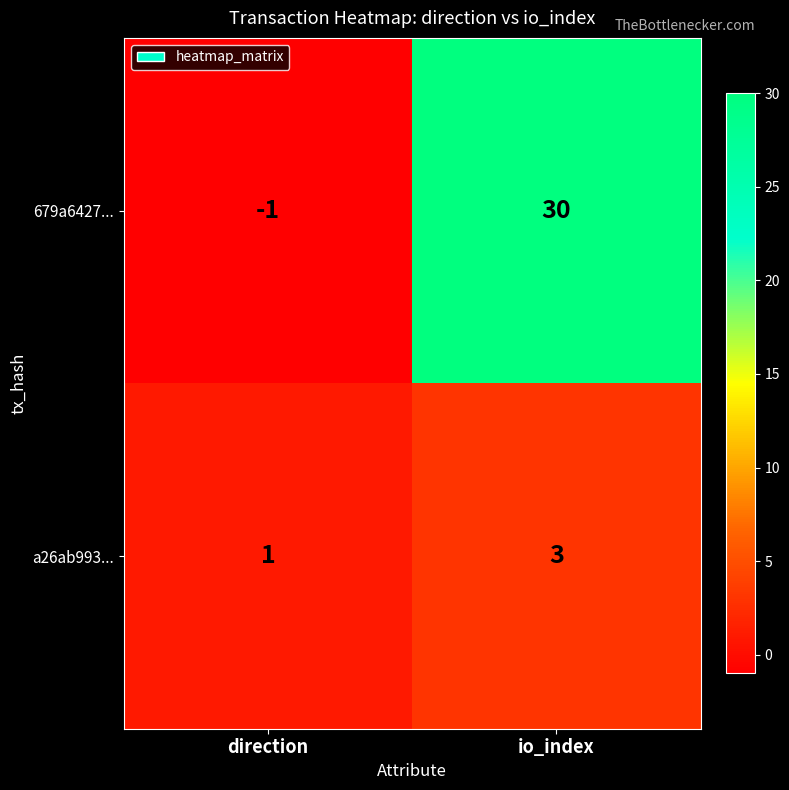

What is the greatest value displayed?

30